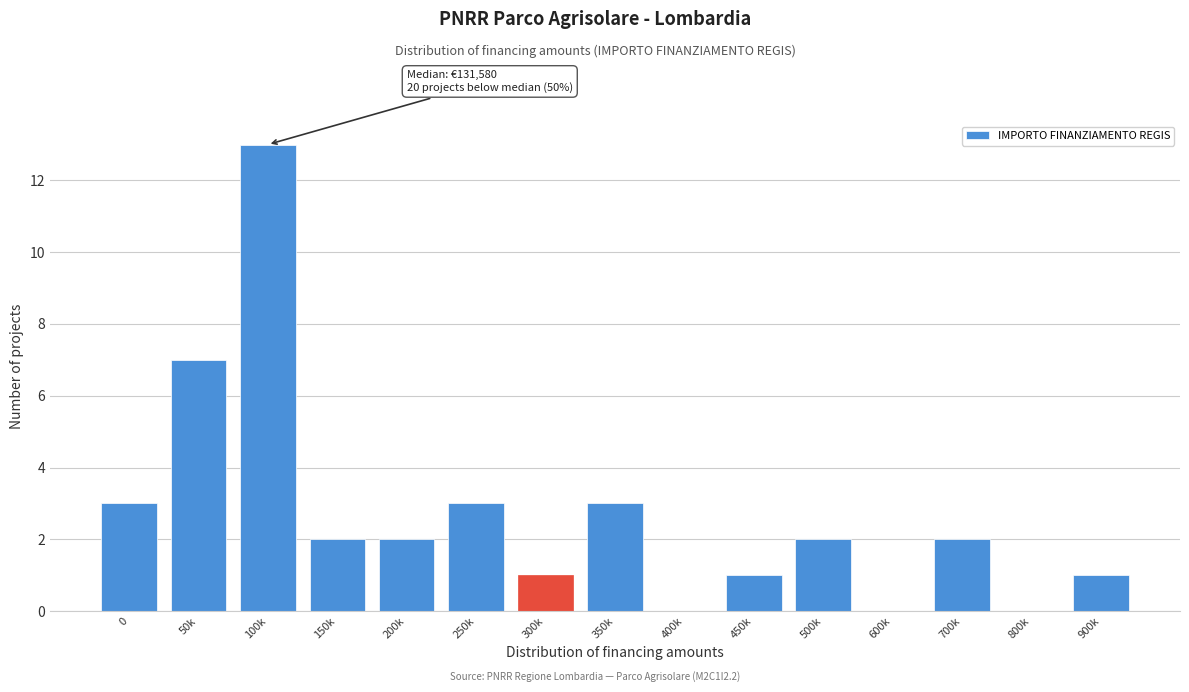

Reading left to right, extract all data points from this chart.

0=3	50k=7	100k=13	150k=2	200k=2	250k=3	300k=1	350k=3	400k=0	450k=1	500k=2	600k=0	700k=2	800k=0	900k=1